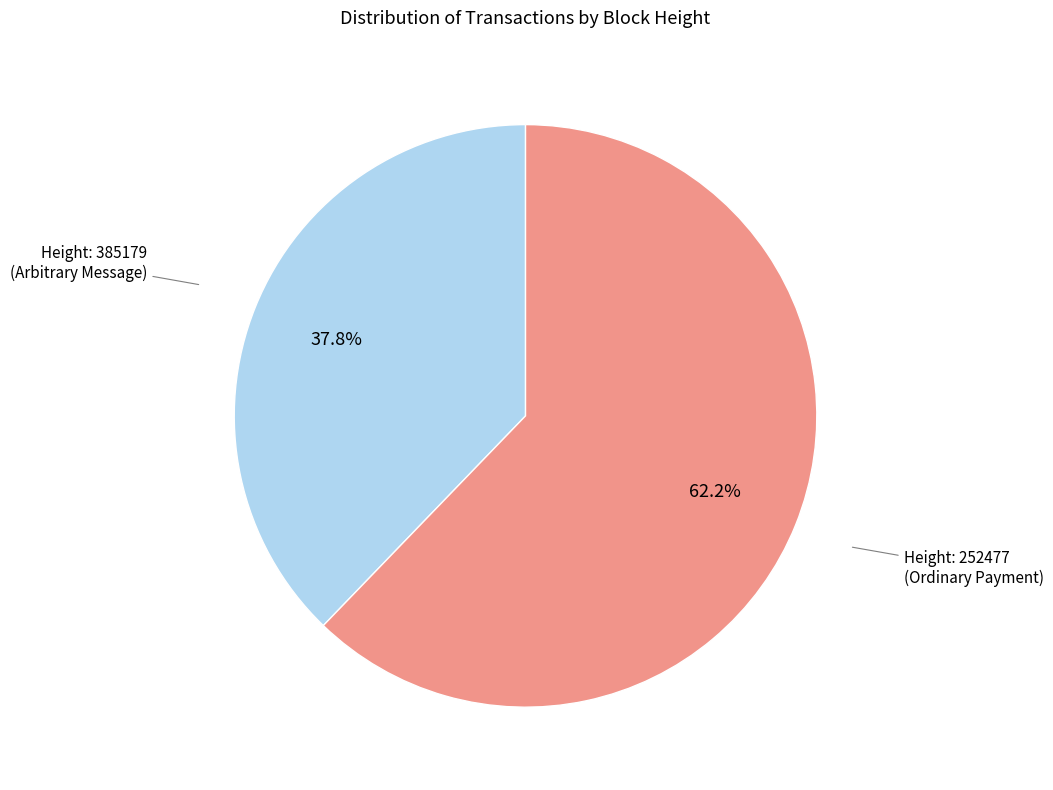

Does any single category account for the majority?

Yes